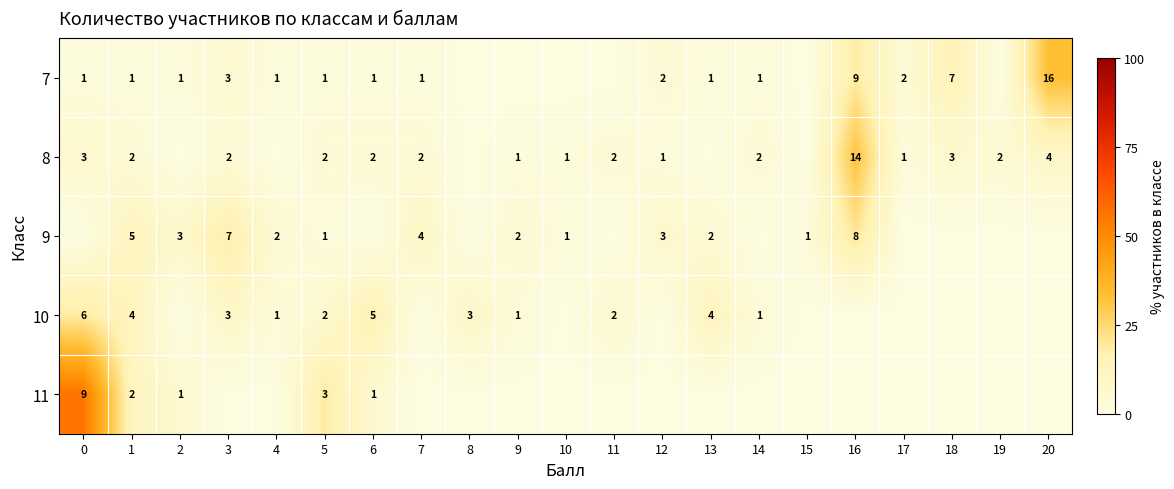

Is it true that 10 equals 7 at 6?

False